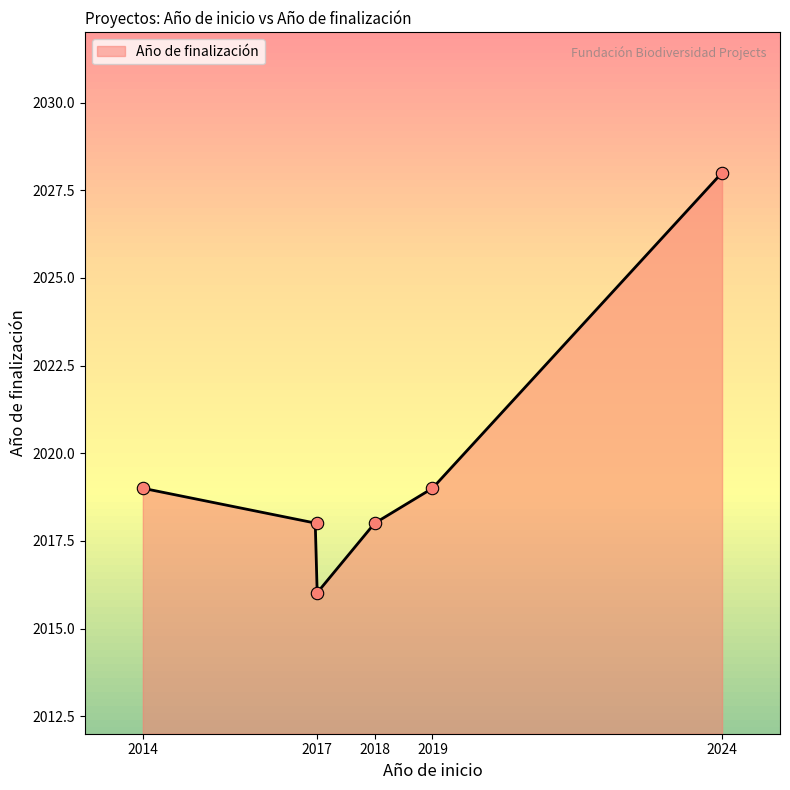

What is the change in value from 2014 to 2017?

-3